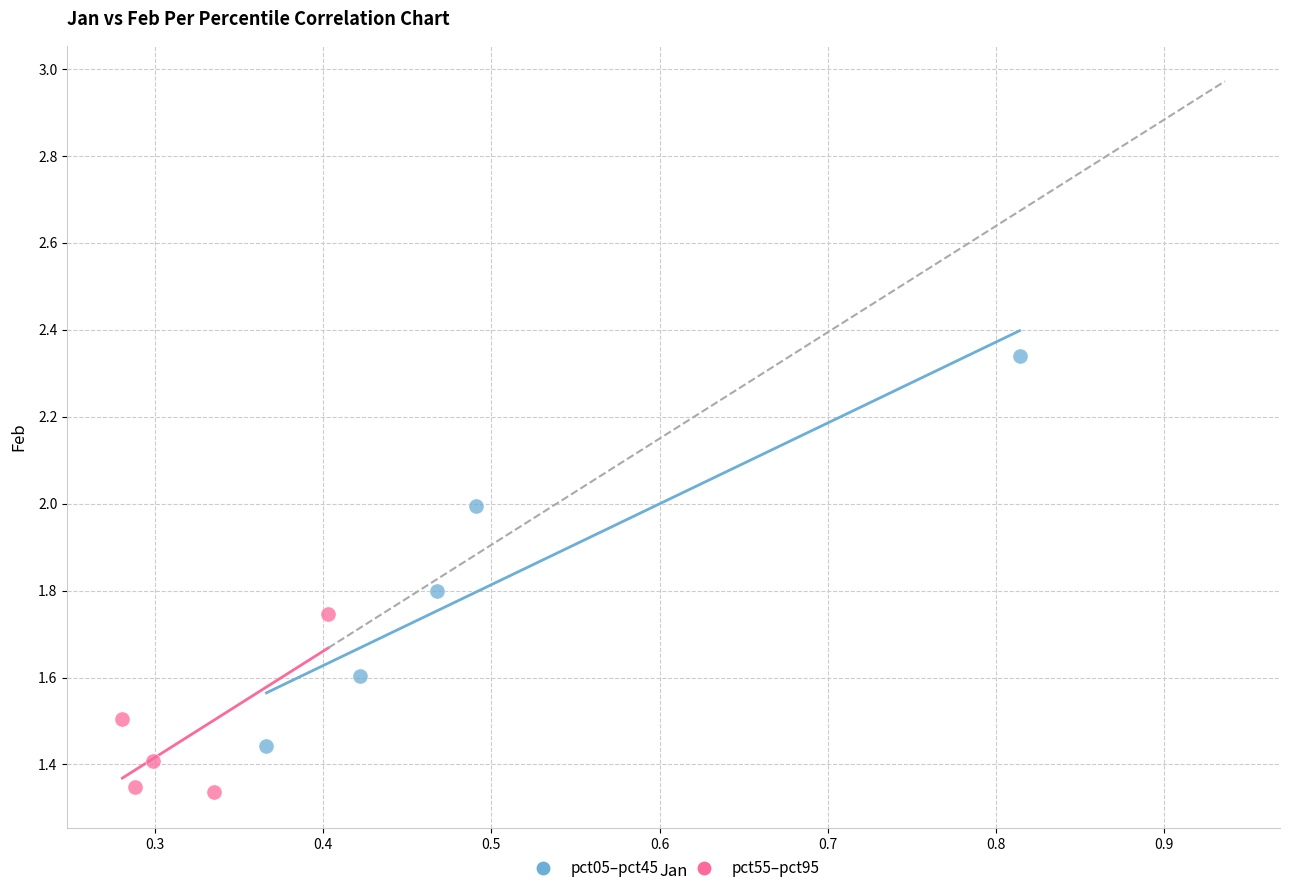

Which series contains the highest Y value?

pct05–pct45